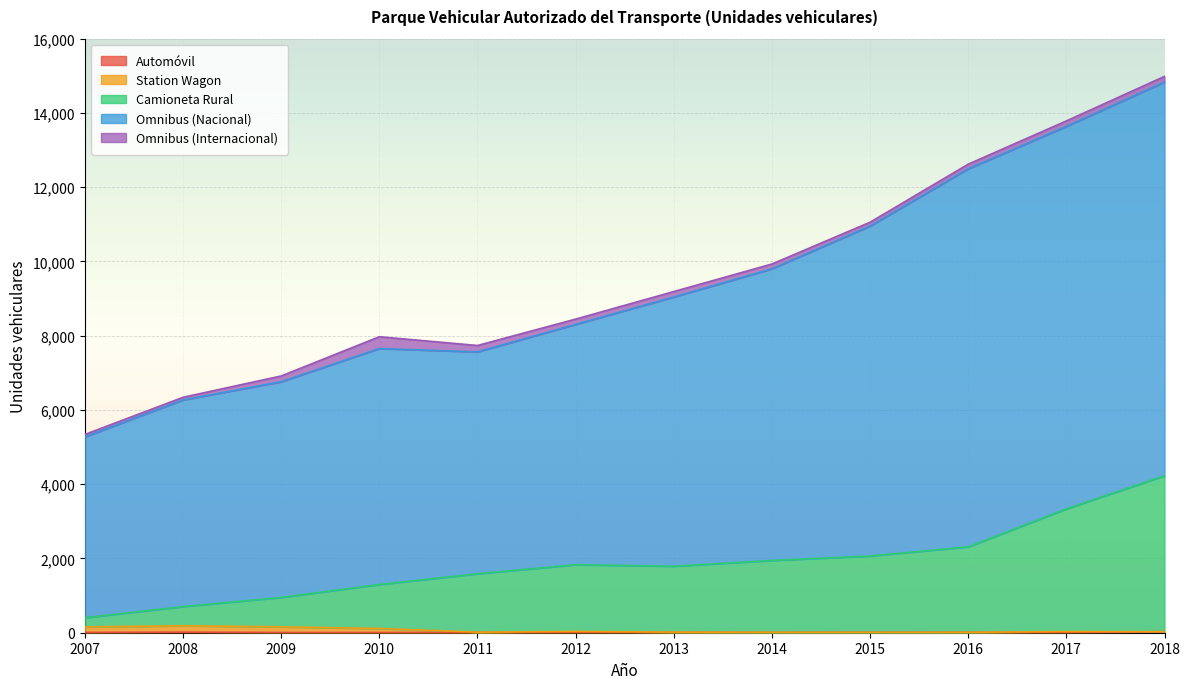

What is the difference between the maximum and minimum values in the Automóvil series?

21